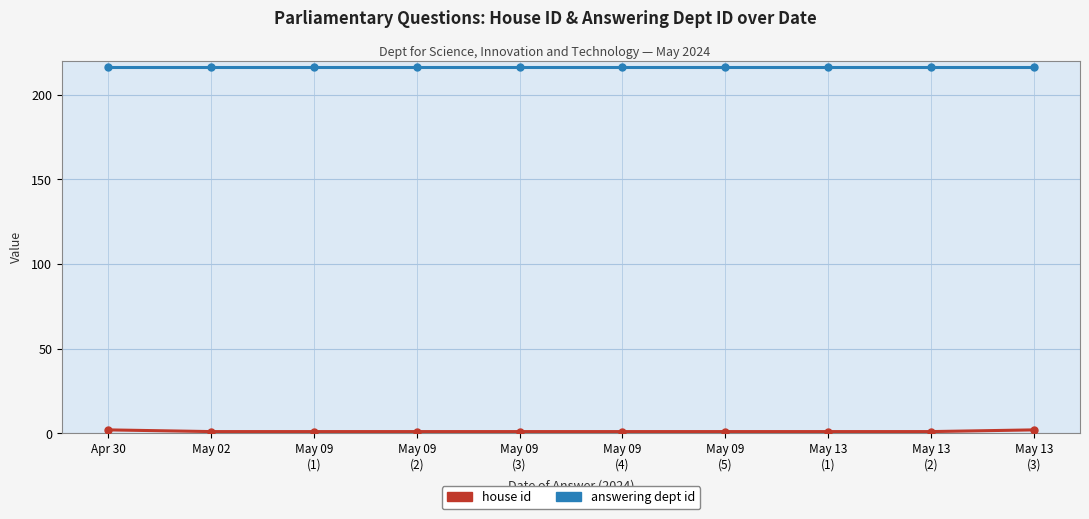

Does the chart have visible grid lines?

Yes